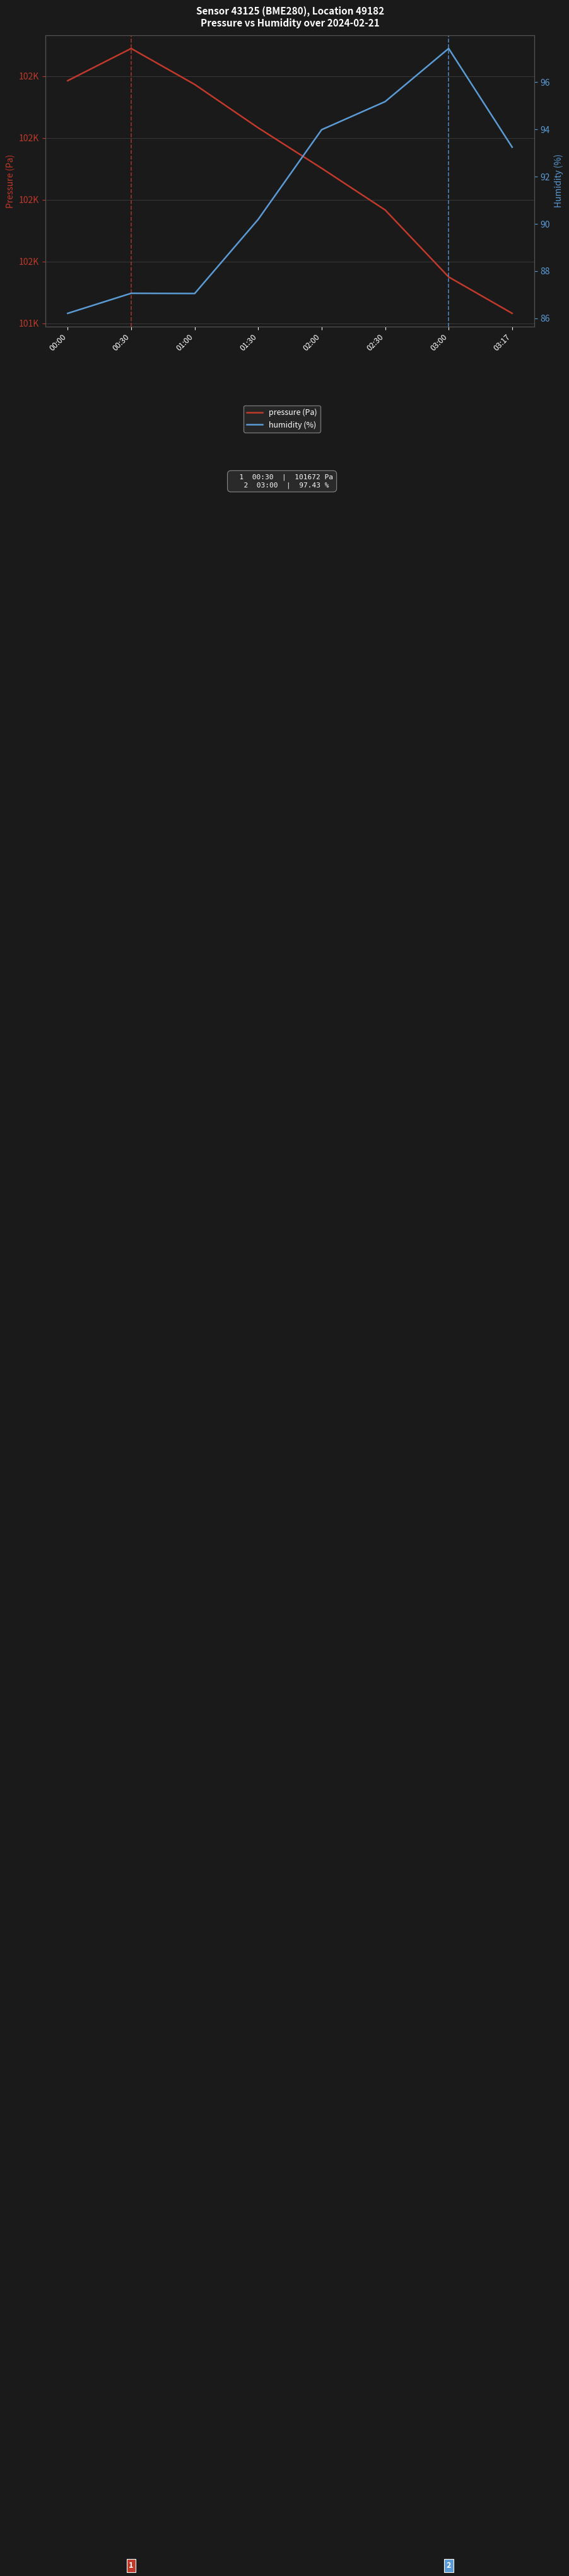

Rank the series by their average value, from lowest to highest.

humidity (%), pressure (Pa)